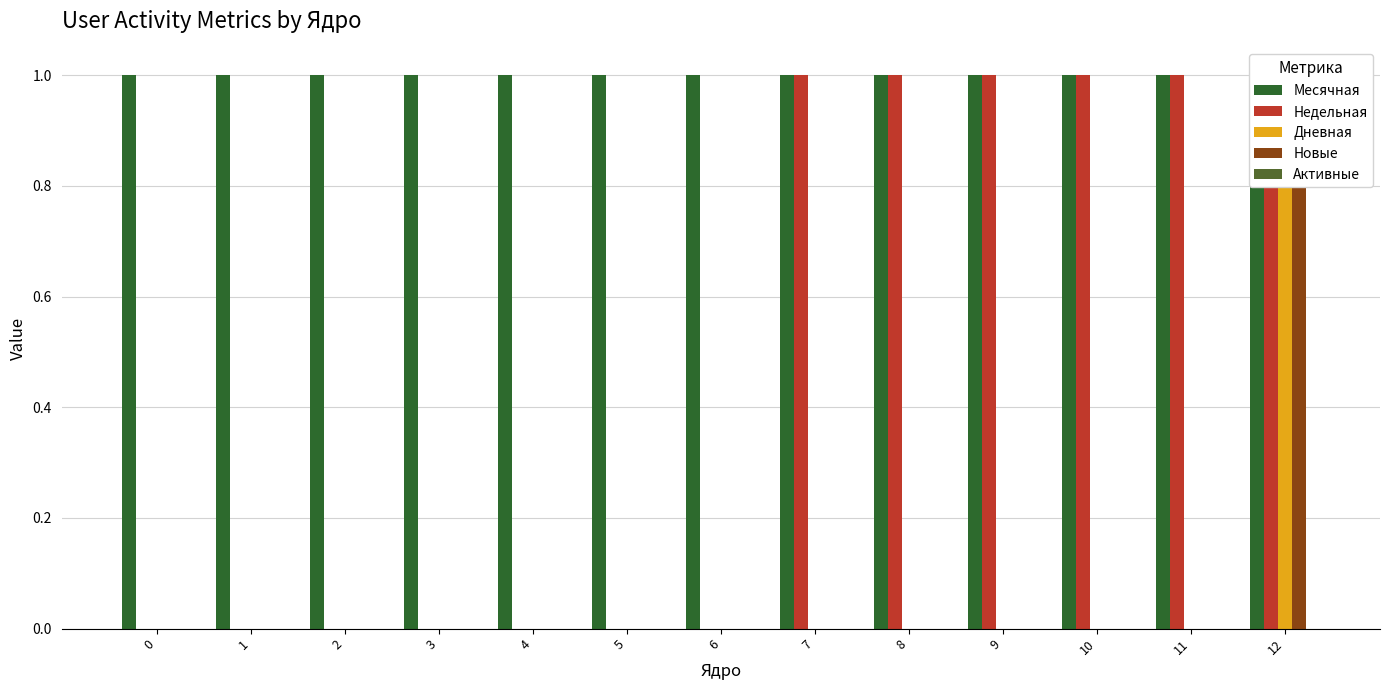

At 1, list the series in order from largest to smallest.

Месячная, Недельная, Дневная, Новые, Активные